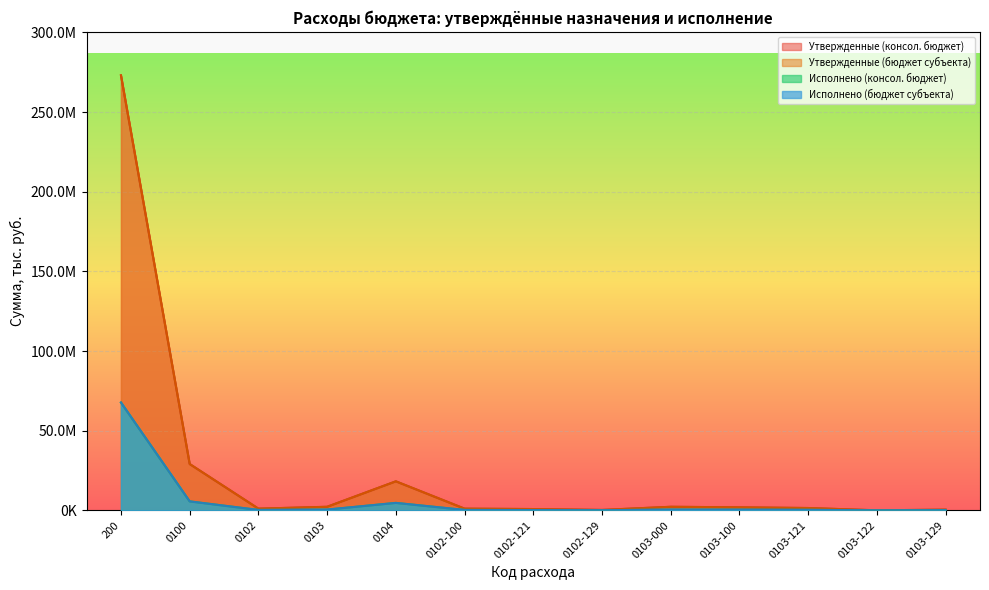

How many values in the Исполнено (бюджет субъекта) series are below 309016?

6